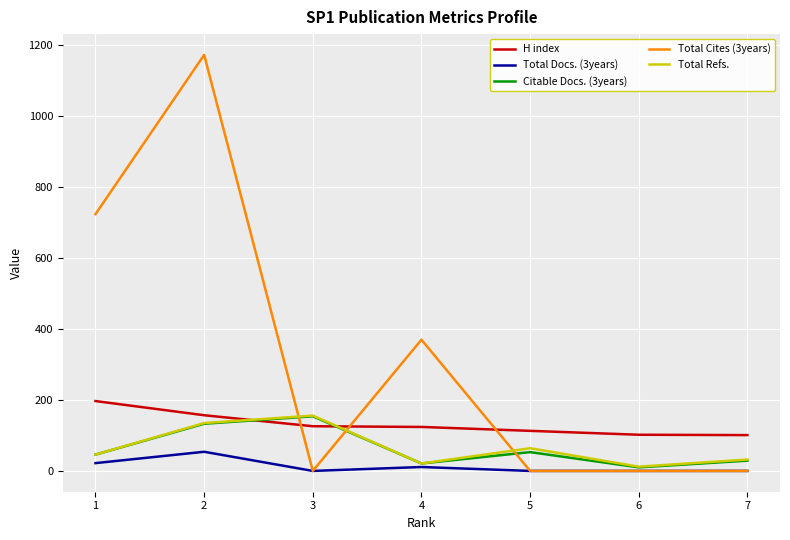

The value of Total Cites (3years) at 4 is 370. True or false?

True